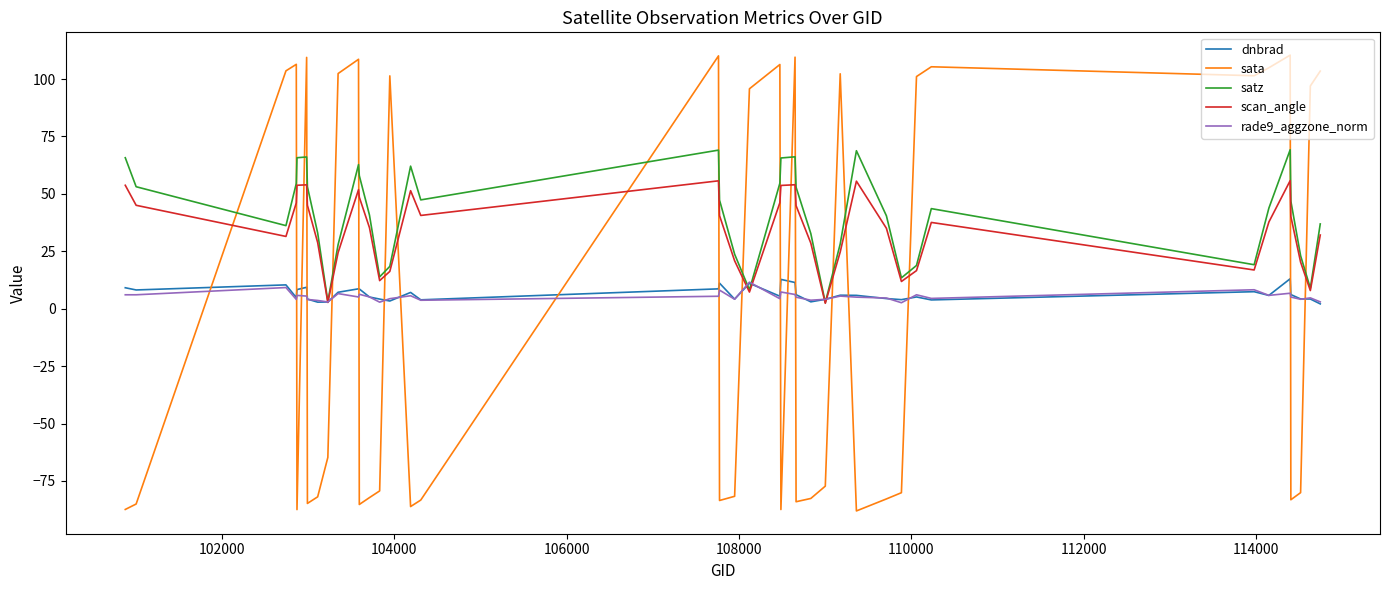

Which series ends up on top after the final intersection of sata and dnbrad?

sata